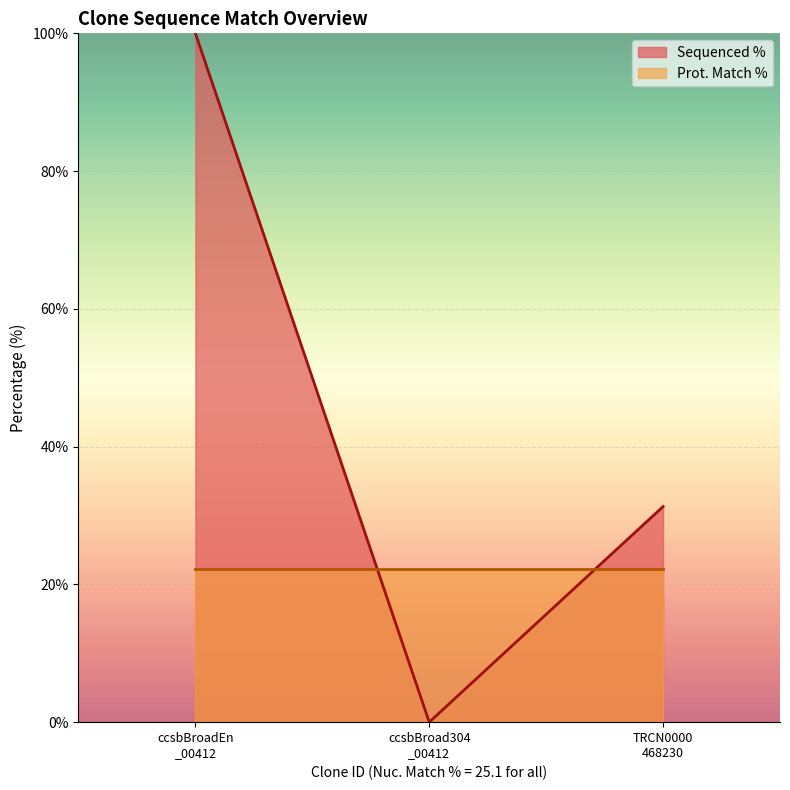

What is the greatest value displayed?

100.0